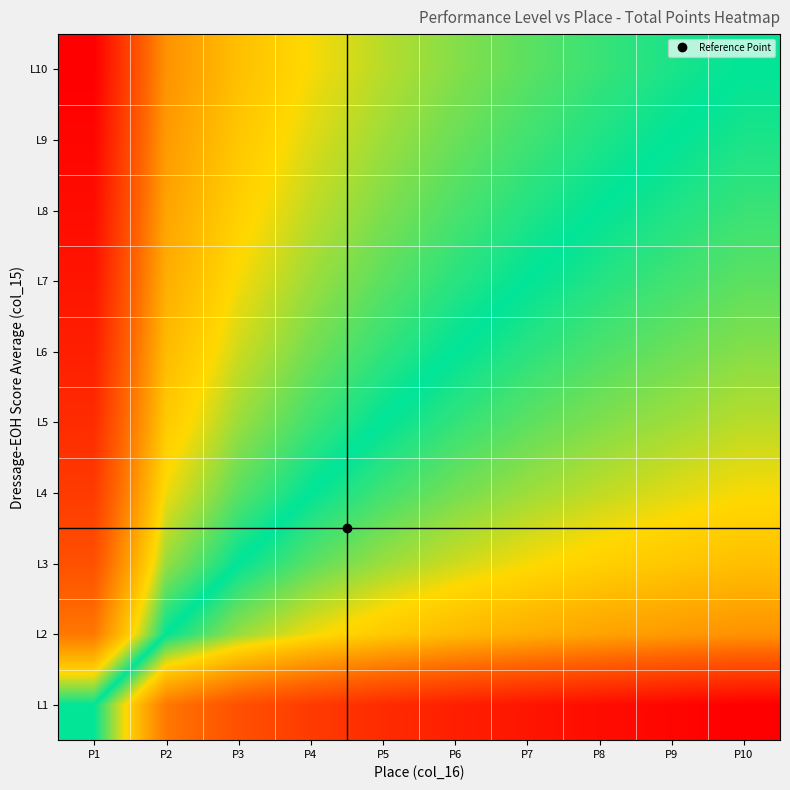

At how many categories does at least one series exceed 0?

10